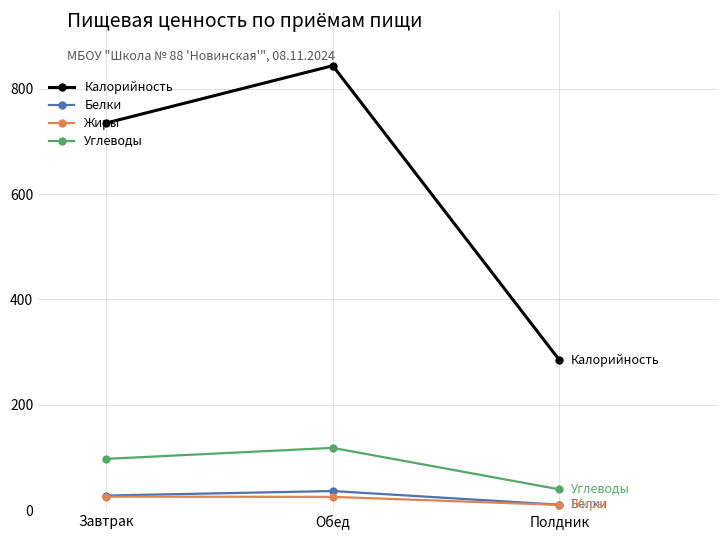

Read the Жиры value at Обед.

25.0